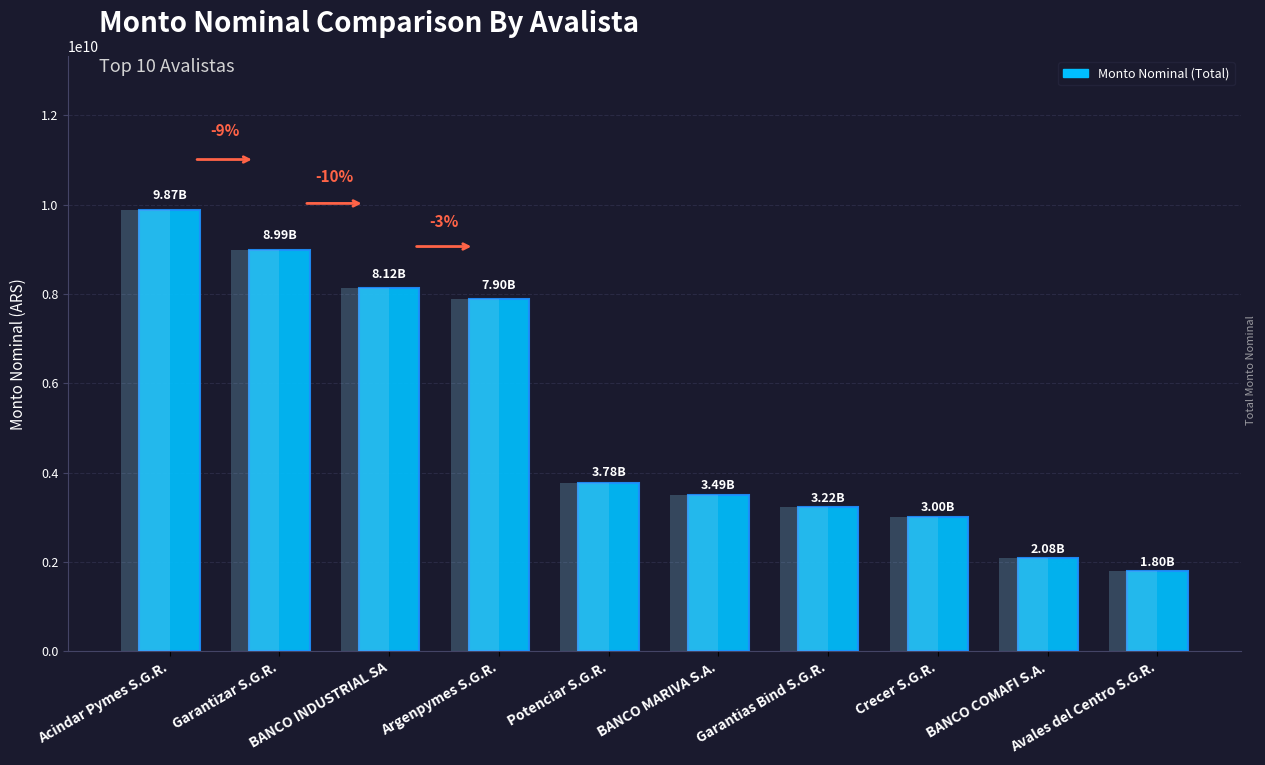

The chart shows a value of 1548145284.3 at Crecer S.G.R.. True or false?

False